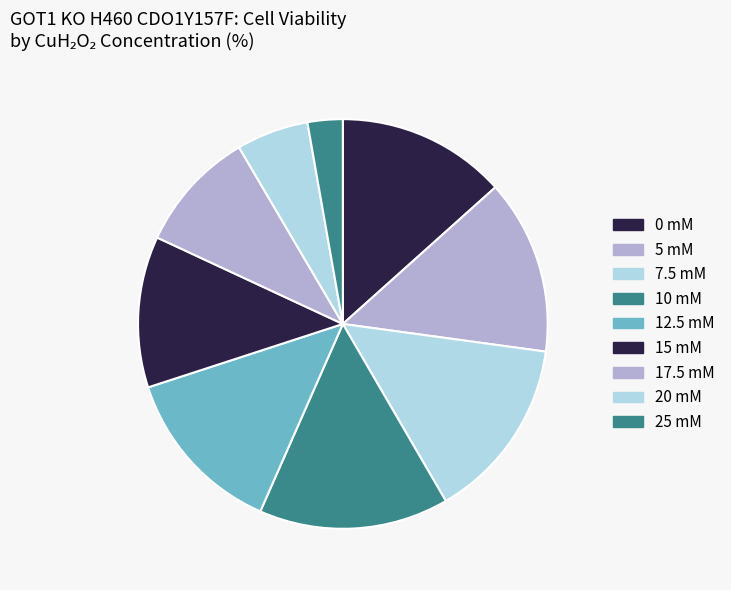

How many segments does this pie chart have?

9